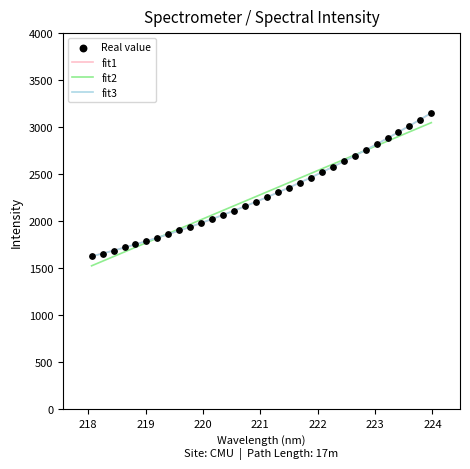

What is the change in value from 220.1623 to 221.6902?

+382.0